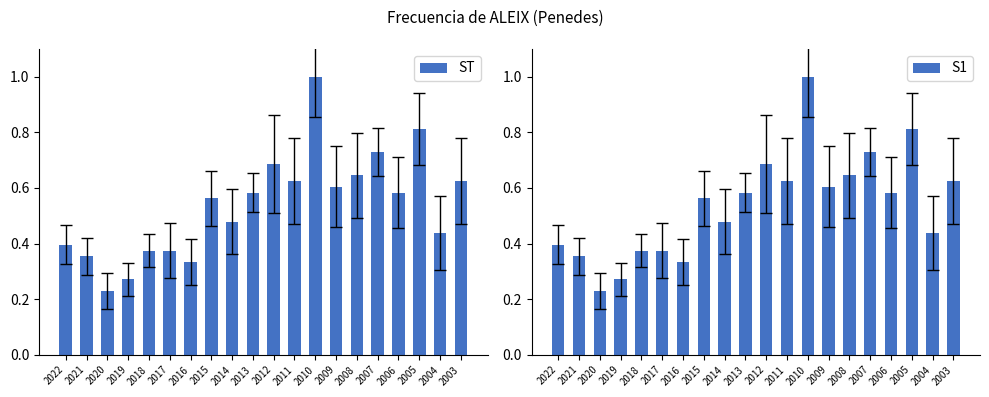

Rank the series at 2018 from highest to lowest value.

ST, S1